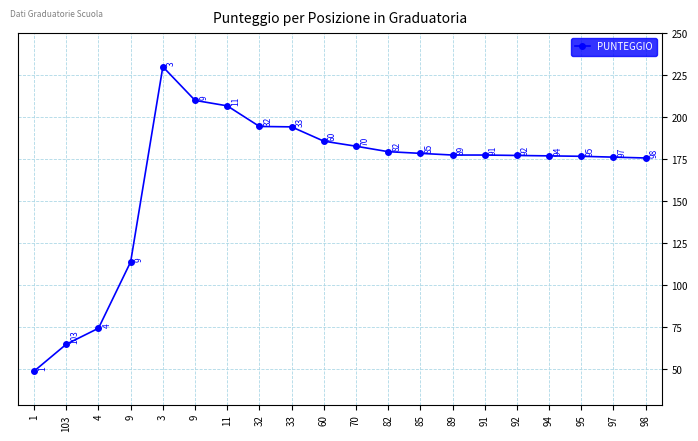

How many categories are shown in the chart?

20